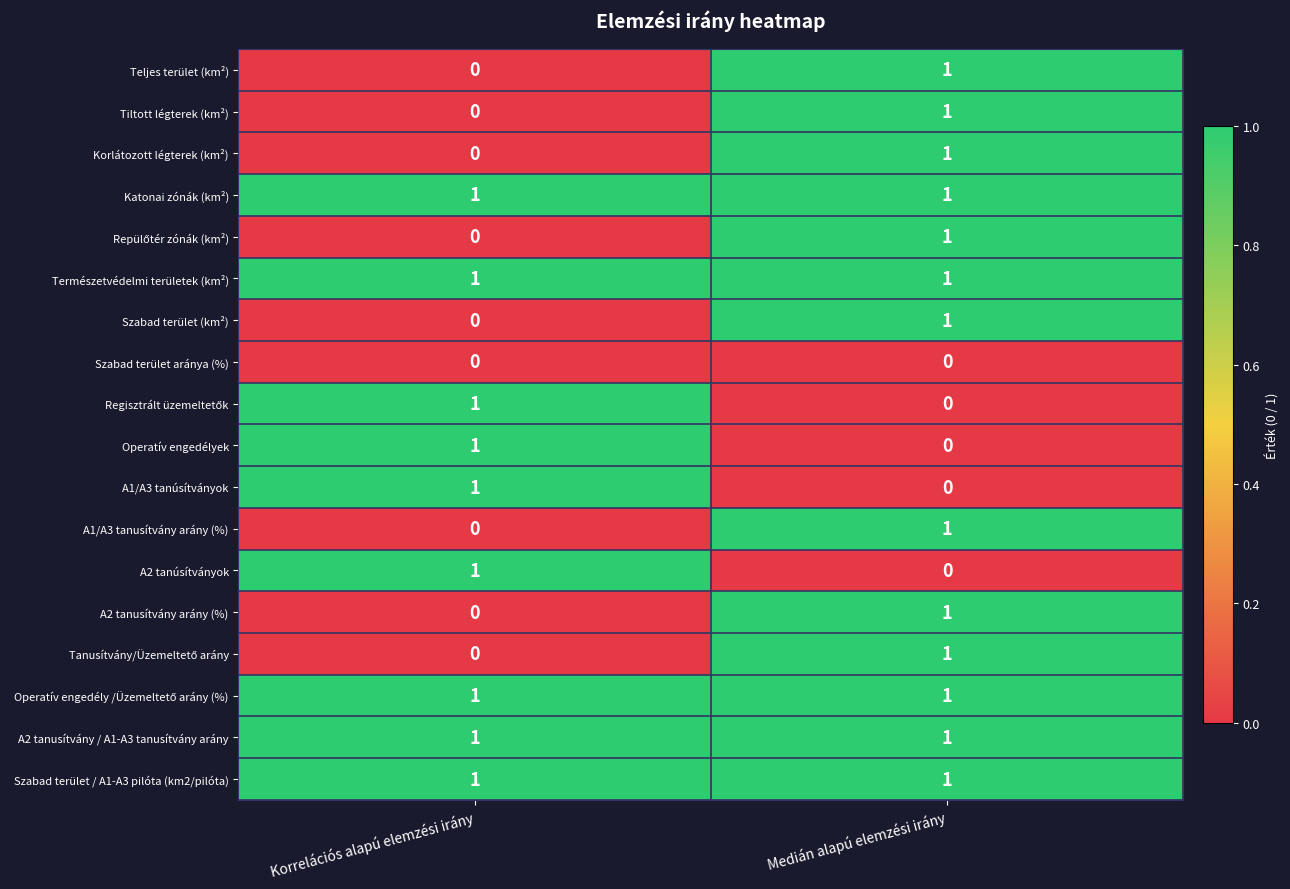

Which category has the highest value in the A2 tanusítvány arány (%) series?

Medián alapú elemzési irány